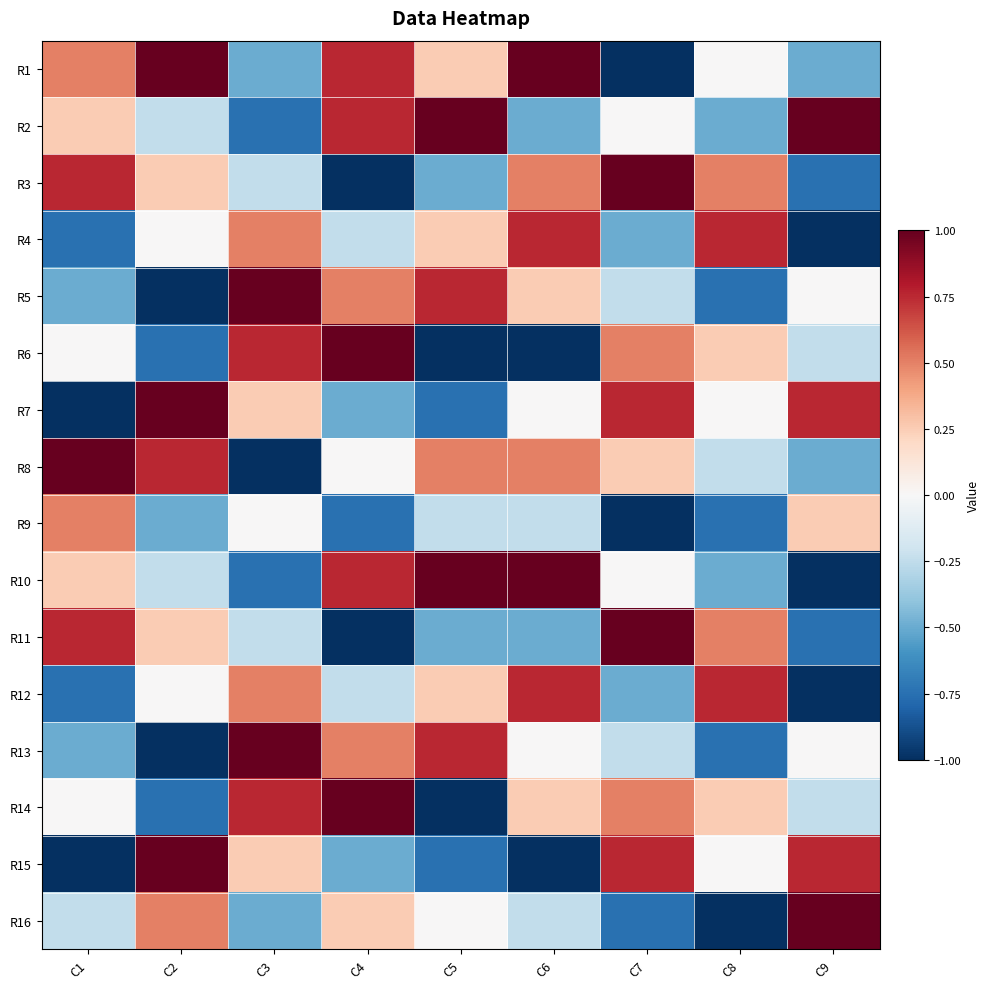

At which category is the sum across all series the highest?

C6